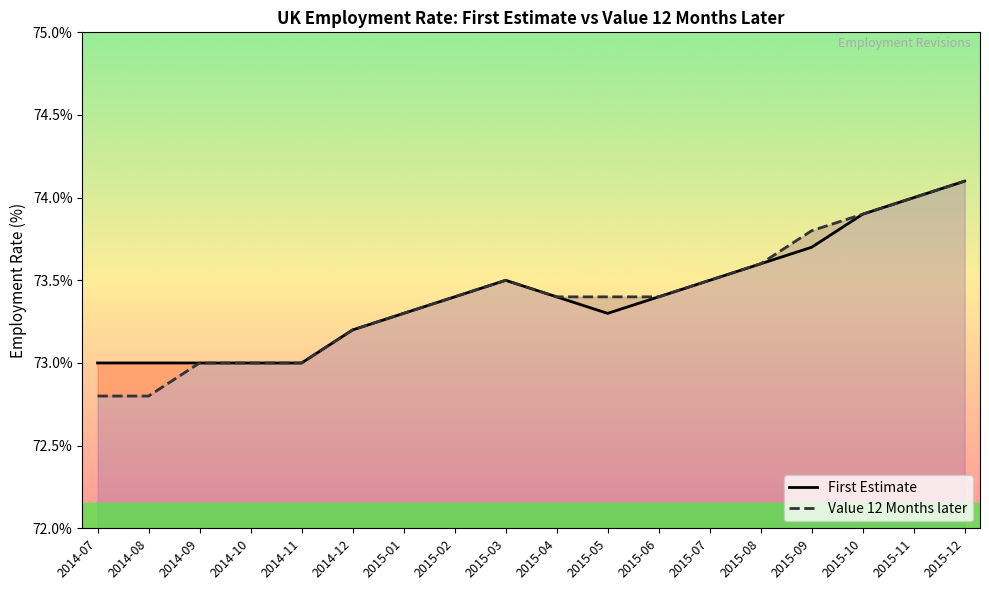

What is the highest value of the Value 12 Months later series?

74.1